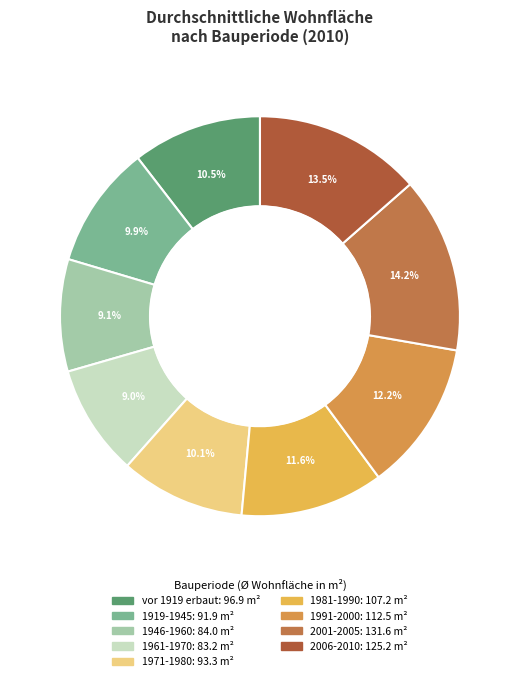

How many slices are in this pie chart?

9